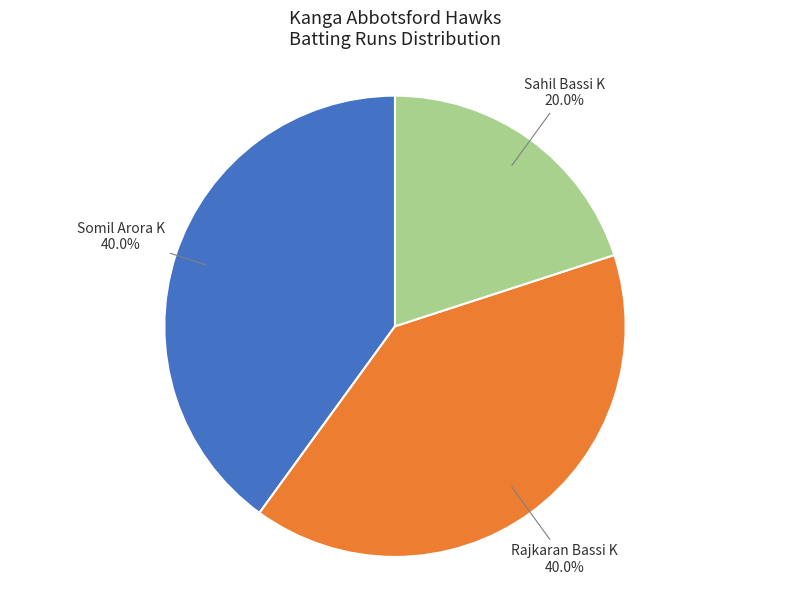

To the nearest percent, what portion does Rajkaran Bassi K represent?

40%